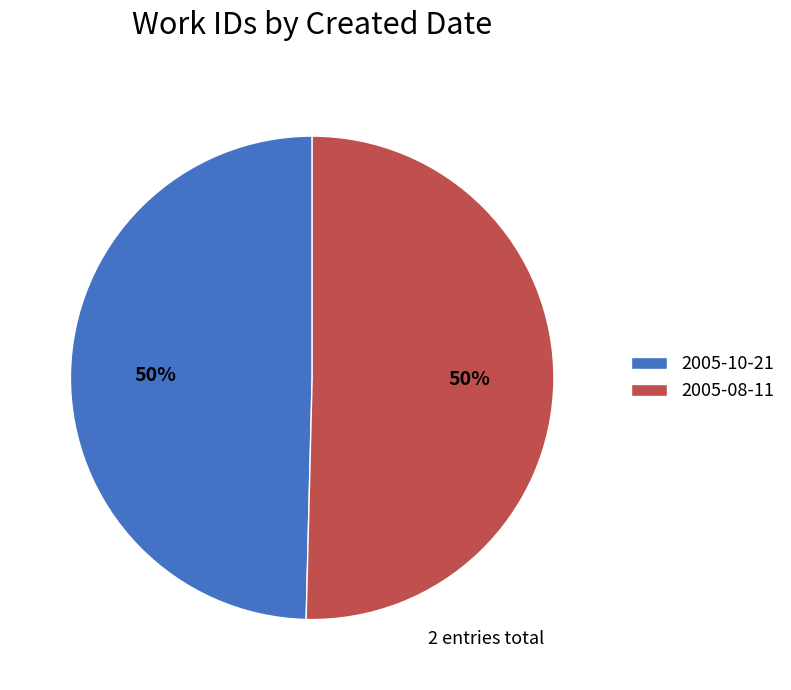

To the nearest percent, what portion does 2005-08-11 represent?

50%